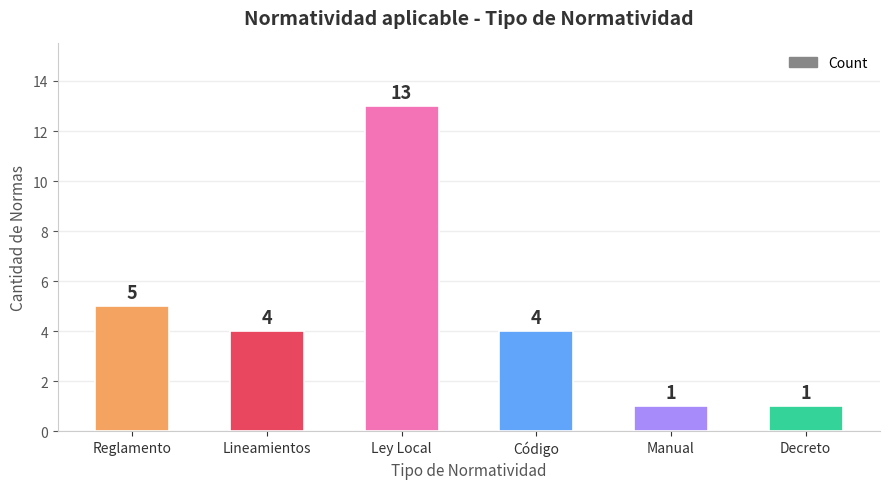

What is the difference between the maximum and minimum values?

12